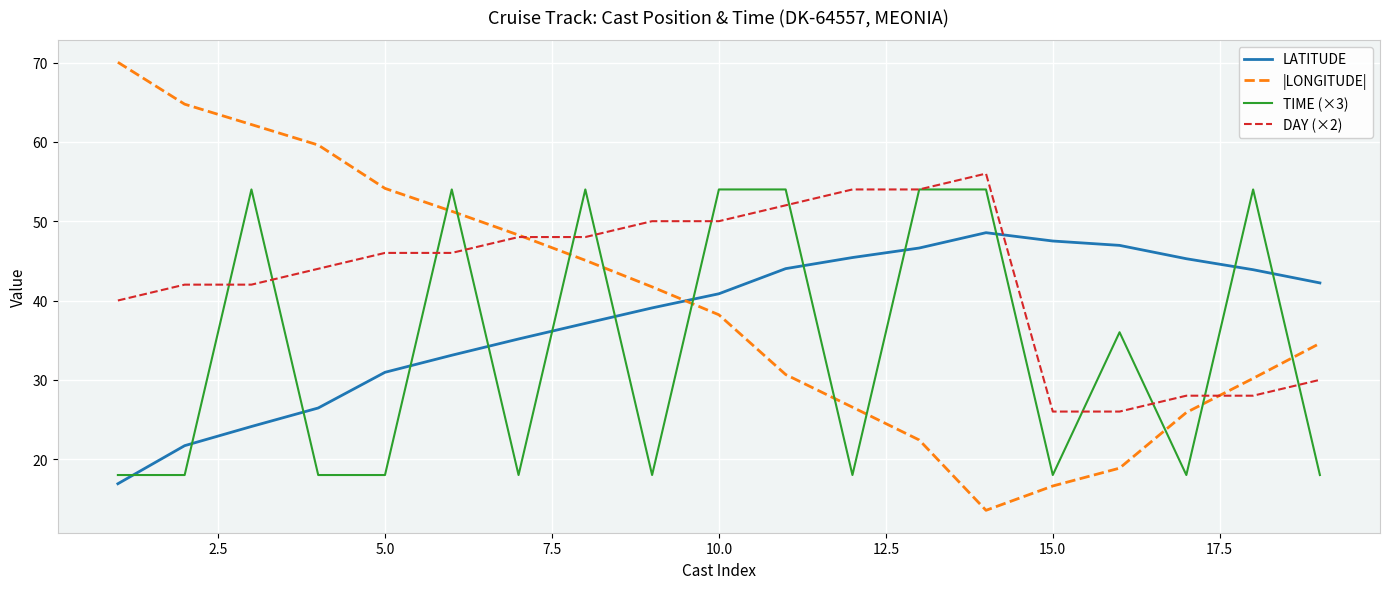

What is the smallest value displayed?

13.6